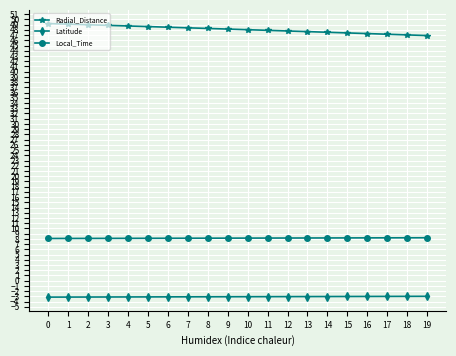

How many lines are shown in the chart?

3